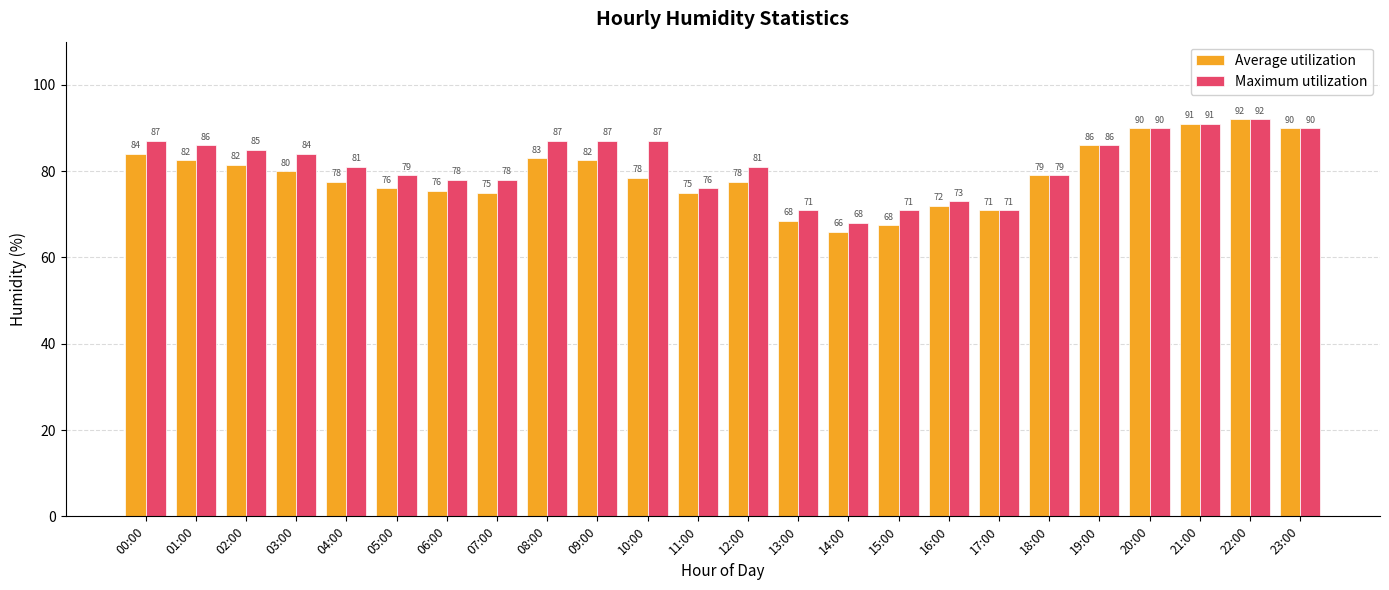

What is the value of the Average utilization bar at the 21st from the left?

90.0